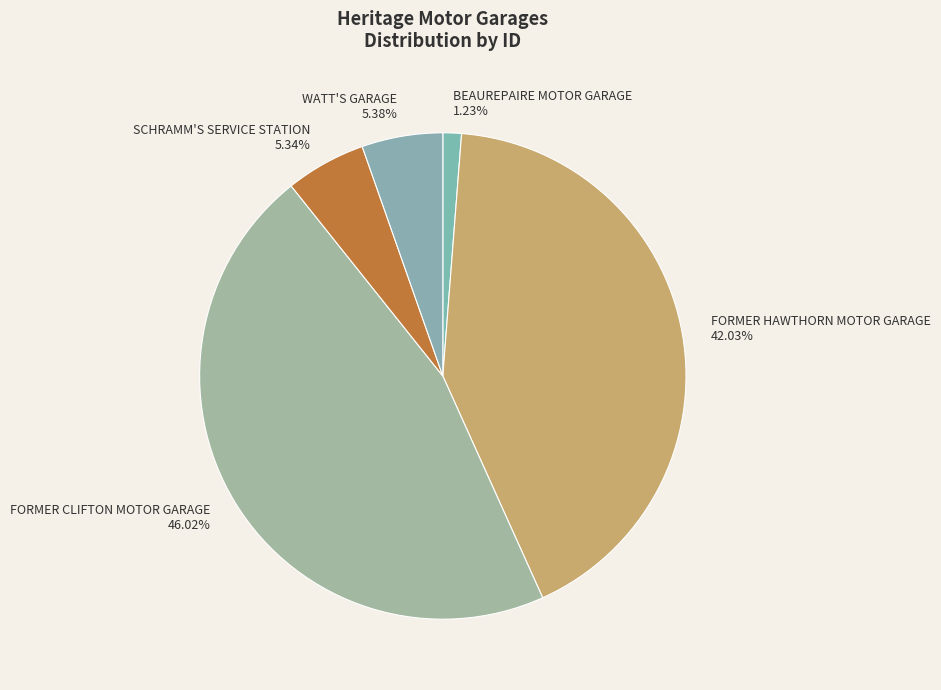

The FORMER CLIFTON MOTOR GARAGE slice represents 58% of the pie. True or false?

False